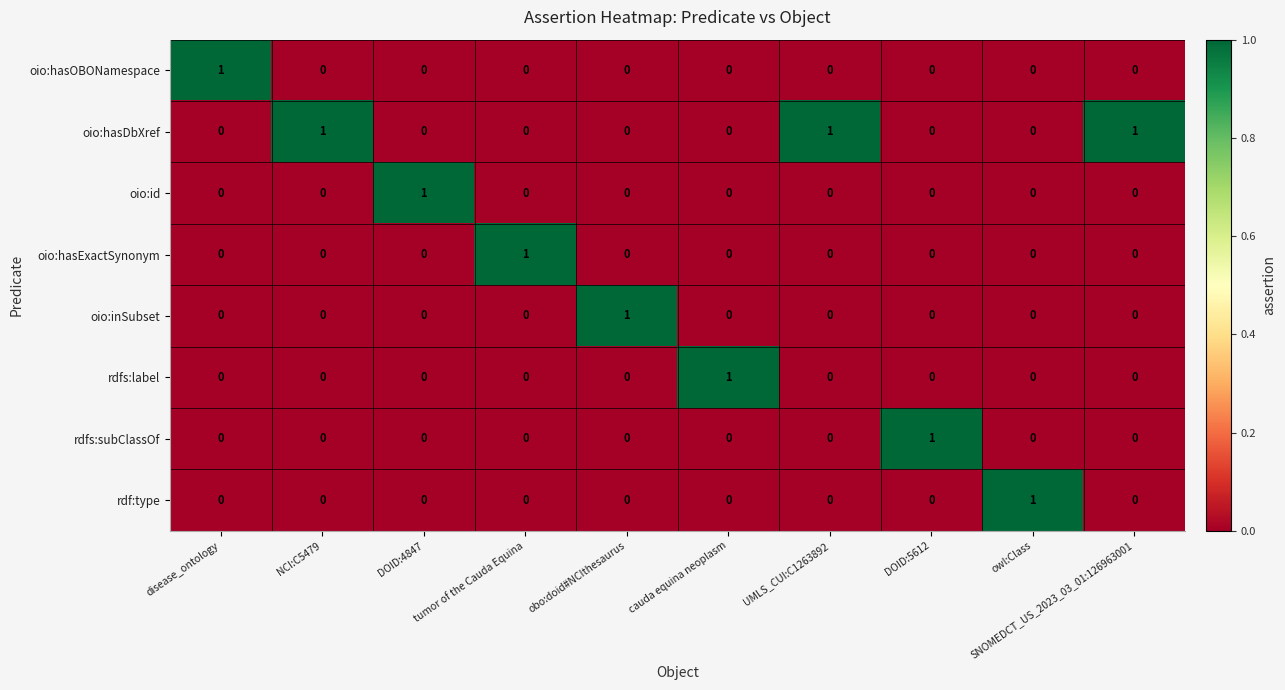

The value of rdfs:label at disease_ontology is 0. True or false?

True